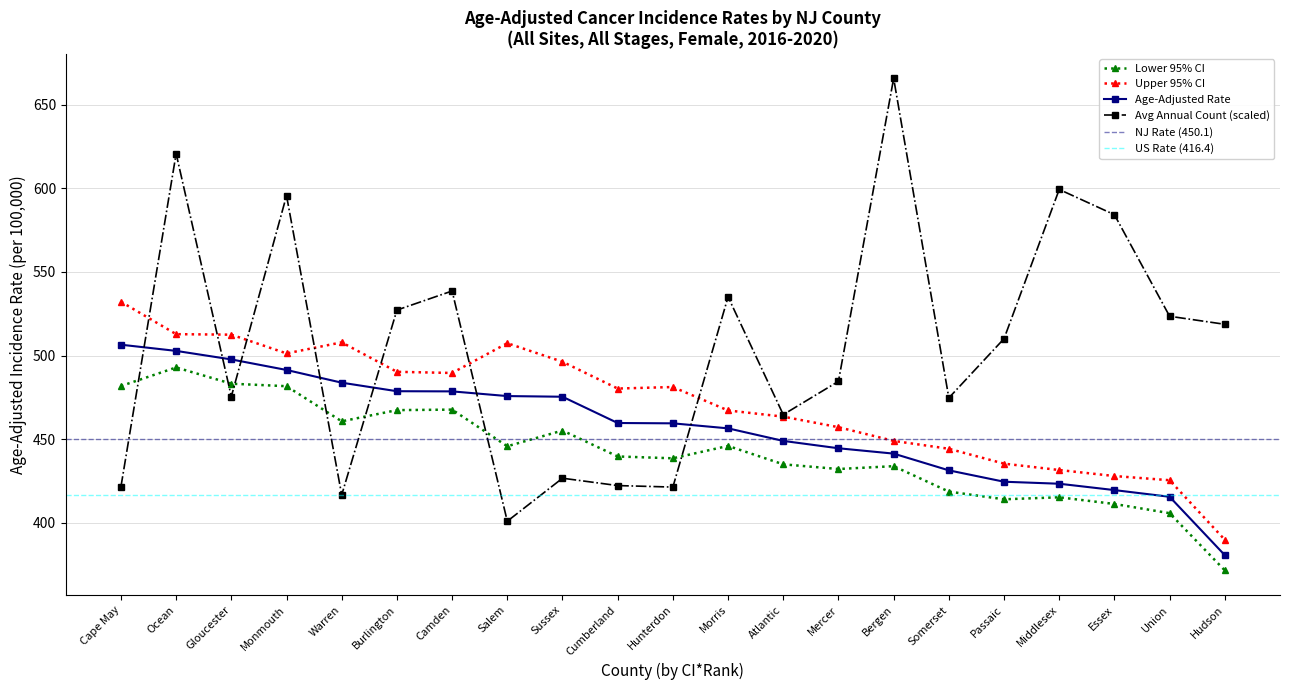

What is the difference between the highest and lowest values at Union?

117.7